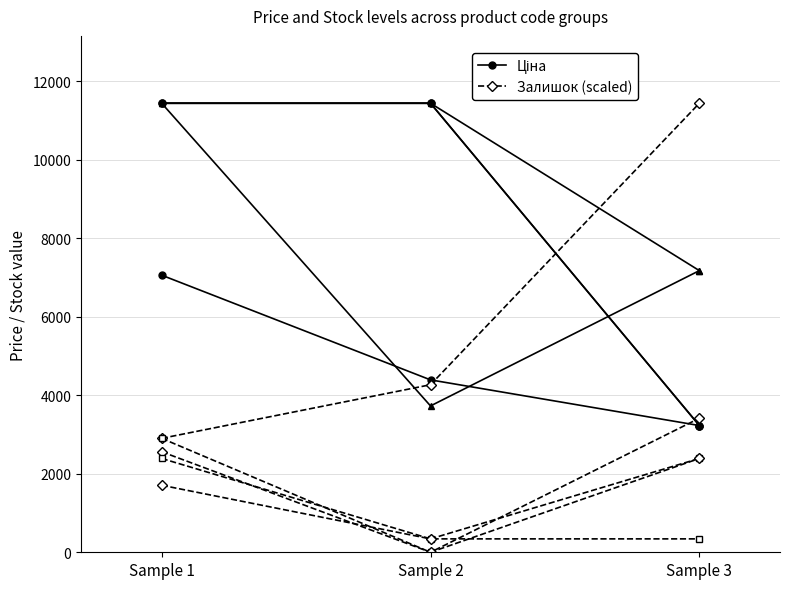

What are all the series names shown in the legend?

Ціна, Залишок (scaled)